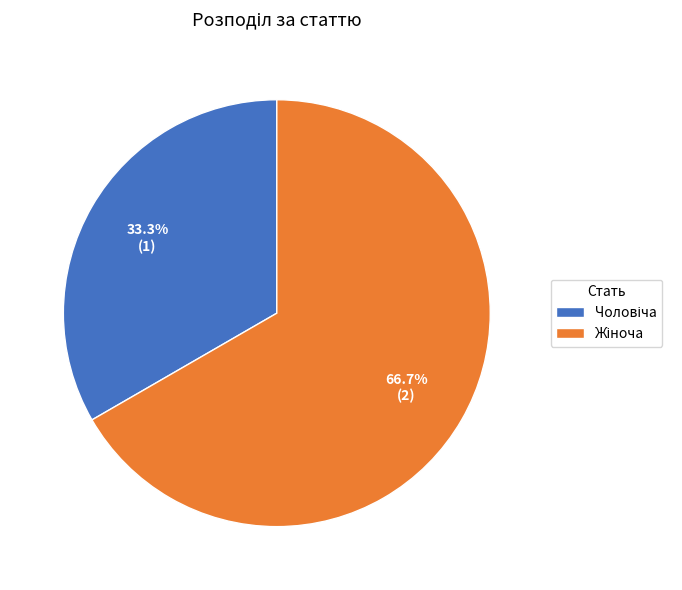

Does any single category account for the majority?

Yes